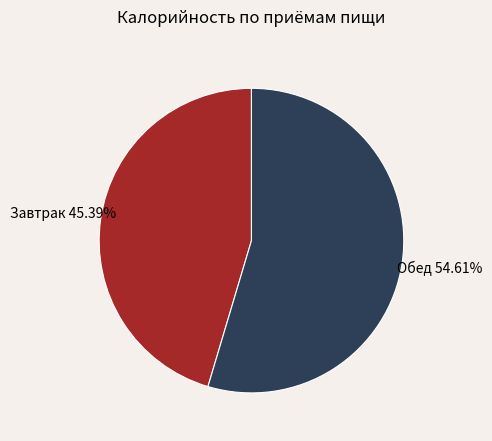

Is there any slice that represents more than half of the pie?

Yes